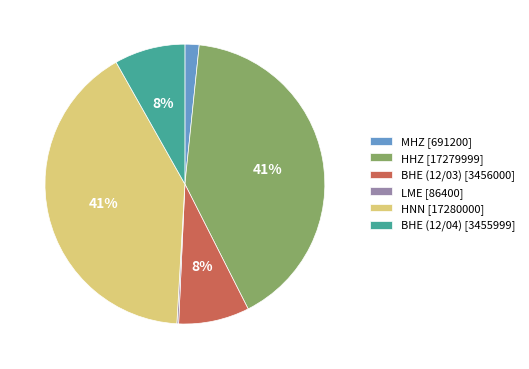

The MHZ [691200] slice represents 2% of the pie. True or false?

True